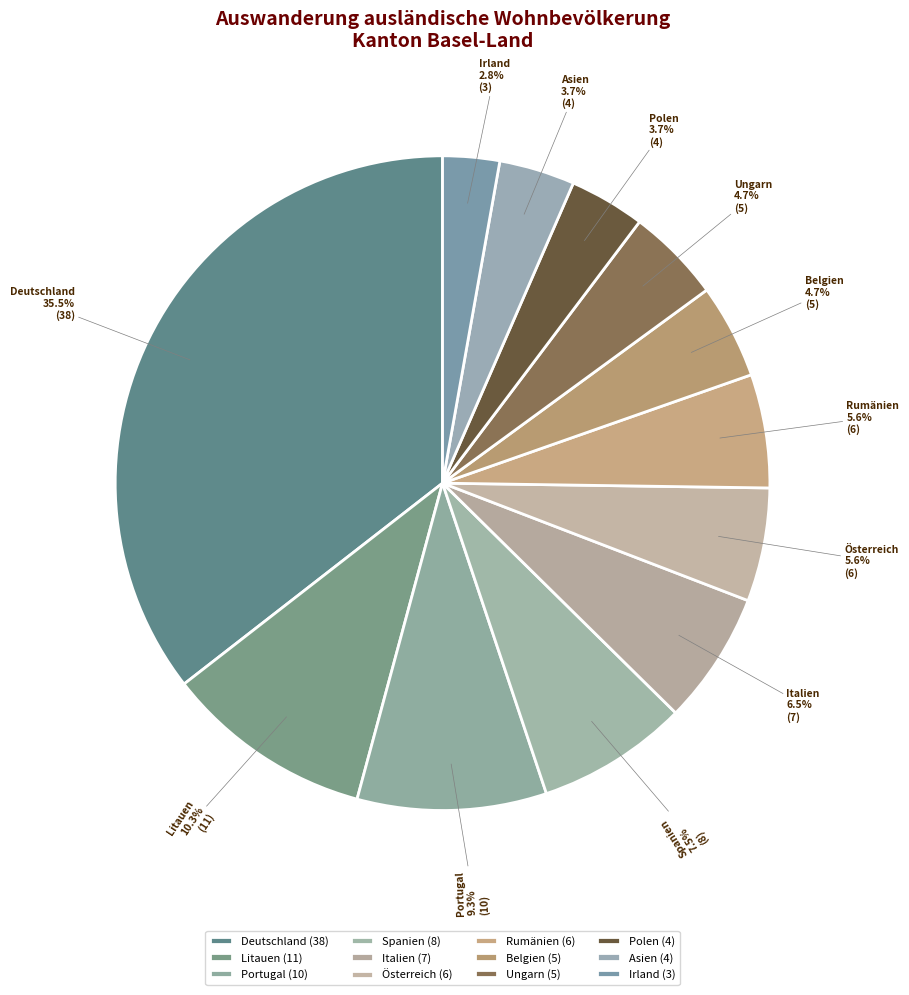

To the nearest percent, what percentage of the pie is Ungarn?

5%